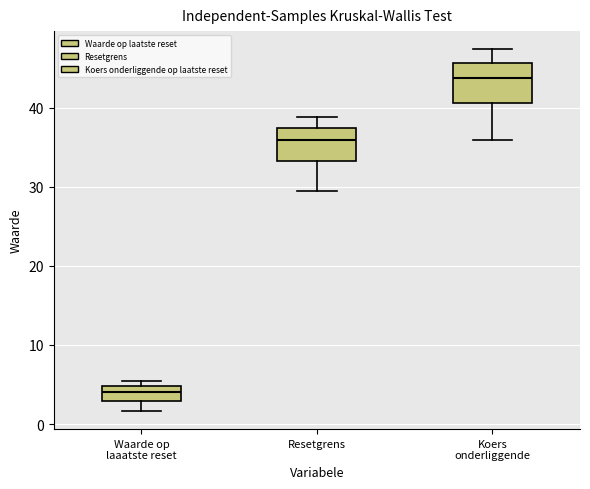

Which box has the lowest median line?

Waarde op laaatste reset